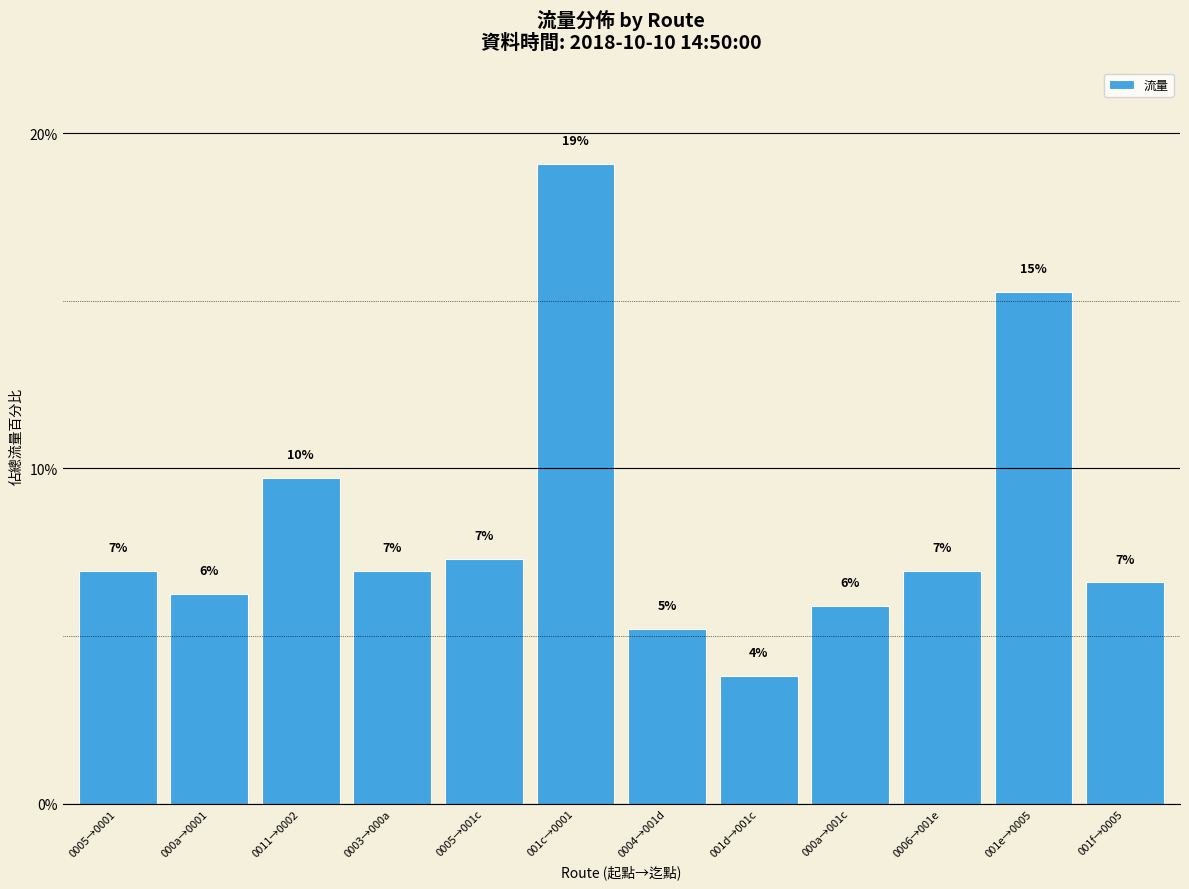

True or false: the data shows 6.9 at 0003→000a.

True